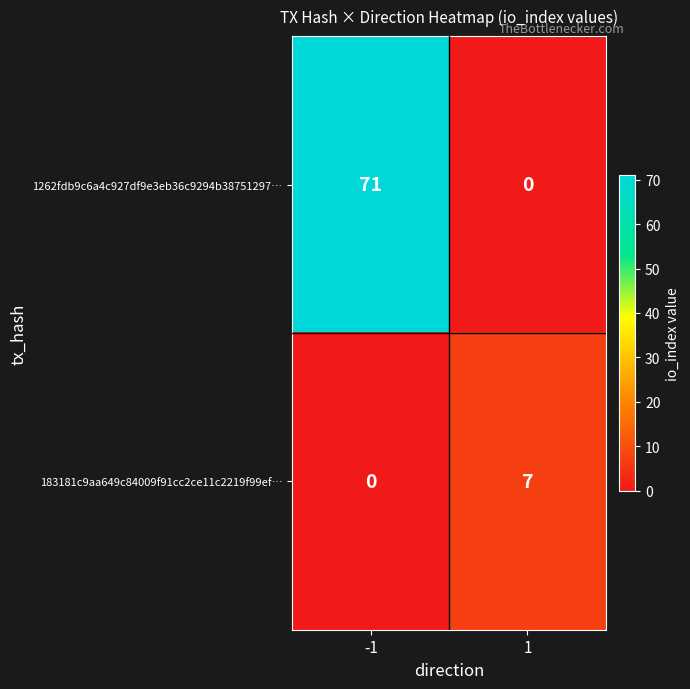

At which category is the sum across all series the highest?

-1